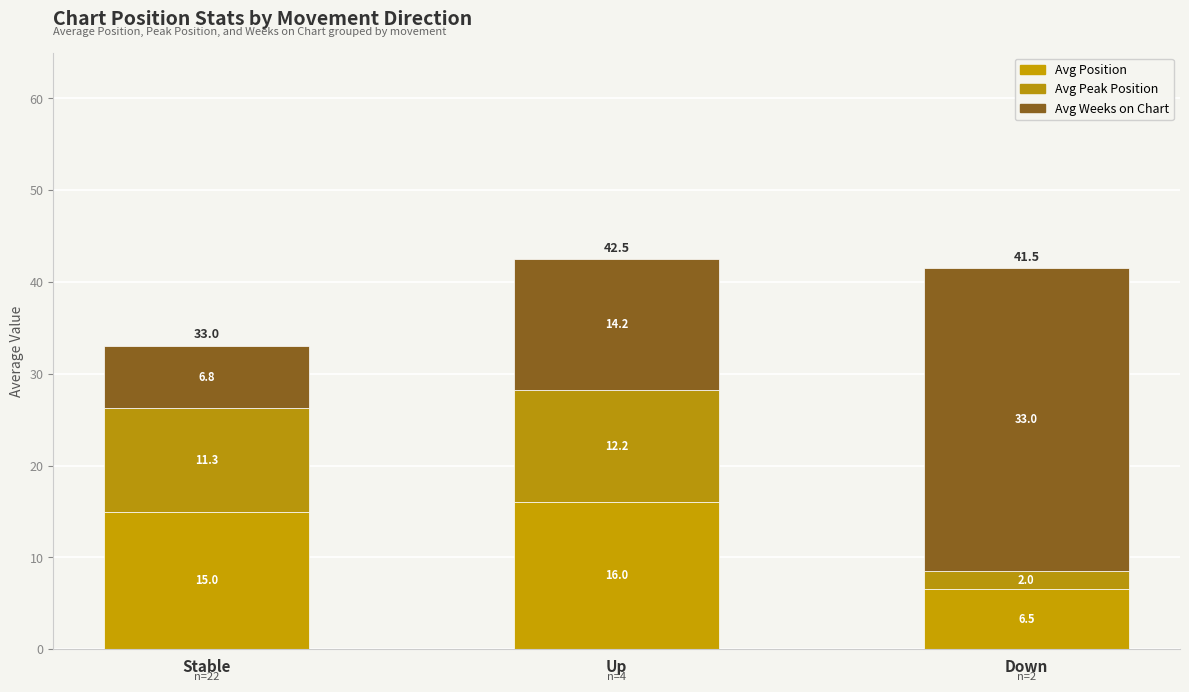

Does the chart contain any negative values?

No